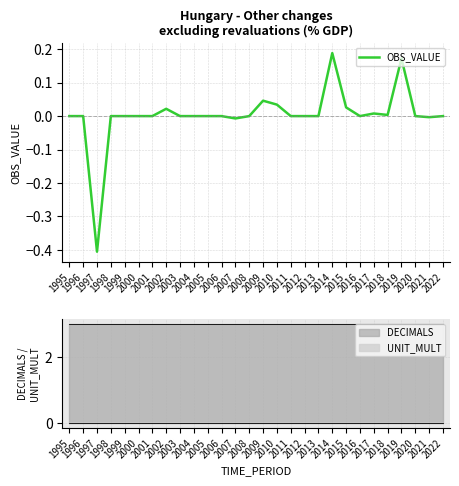

What is the difference between the maximum and minimum values?

0.6